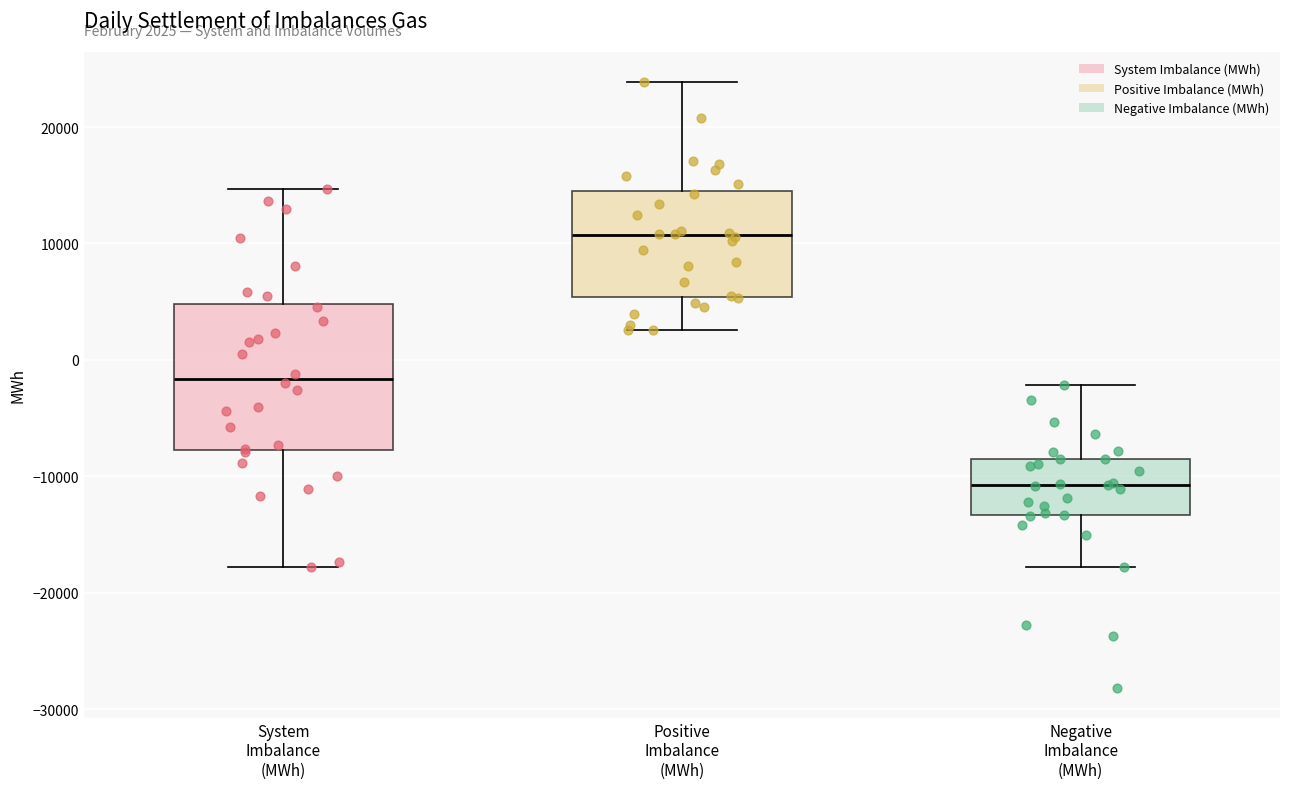

Which box is the tallest, from its lower edge to its upper edge?

System Imbalance (MWh)